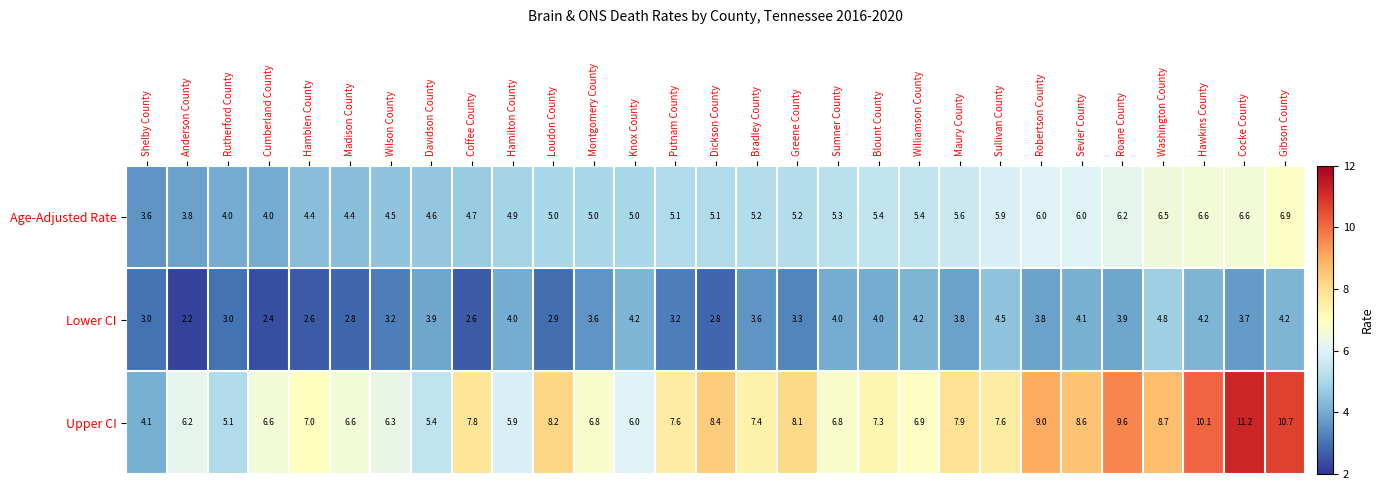

What is the approximate value of Upper CI at Davidson County?

5.4